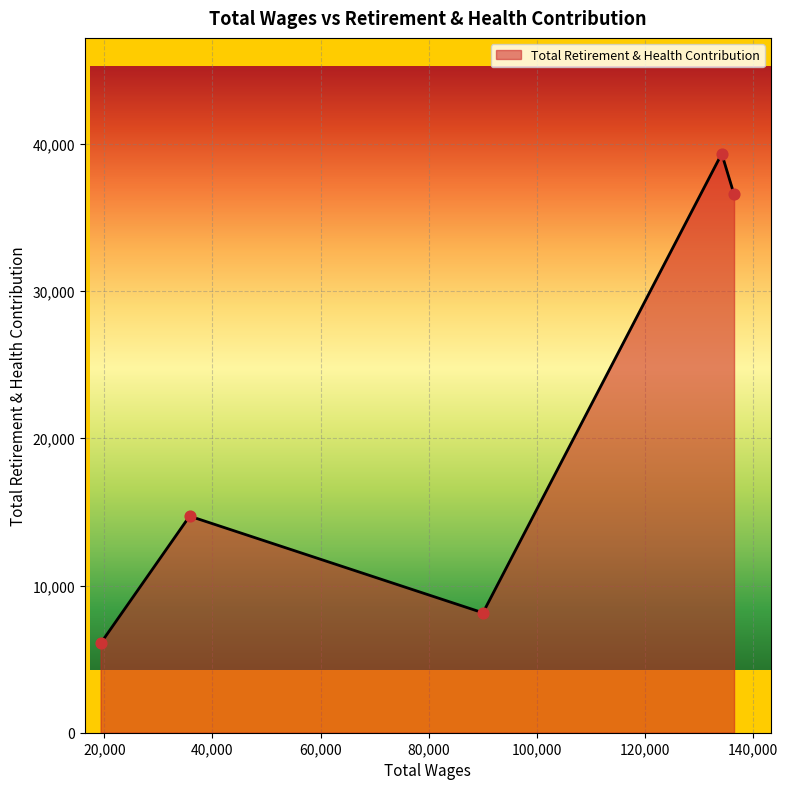

True or false: the data has more than 1 interior local peaks.

True